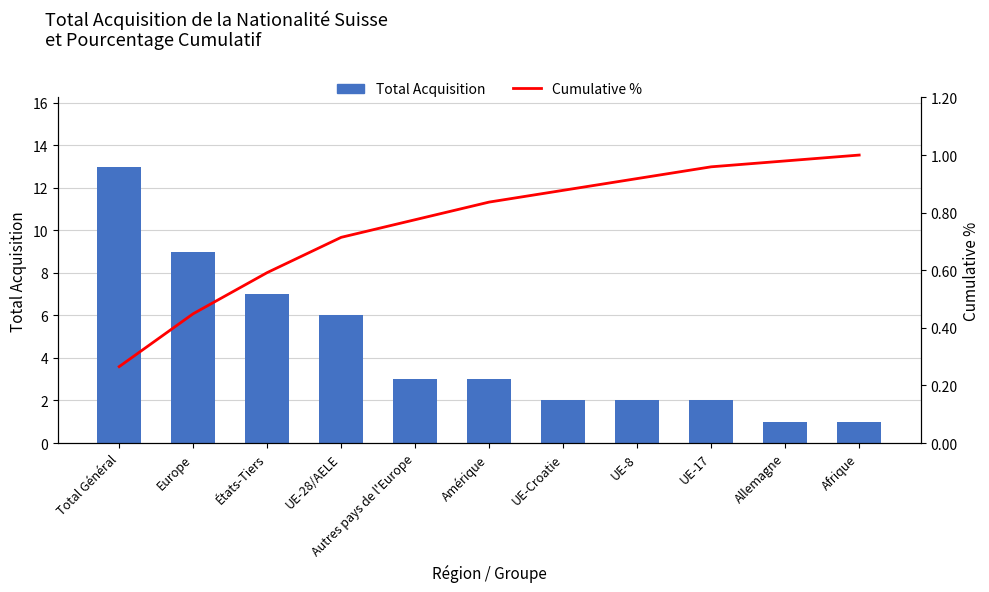

The Cumulative % series shows 1.0 at UE-17. True or false?

True